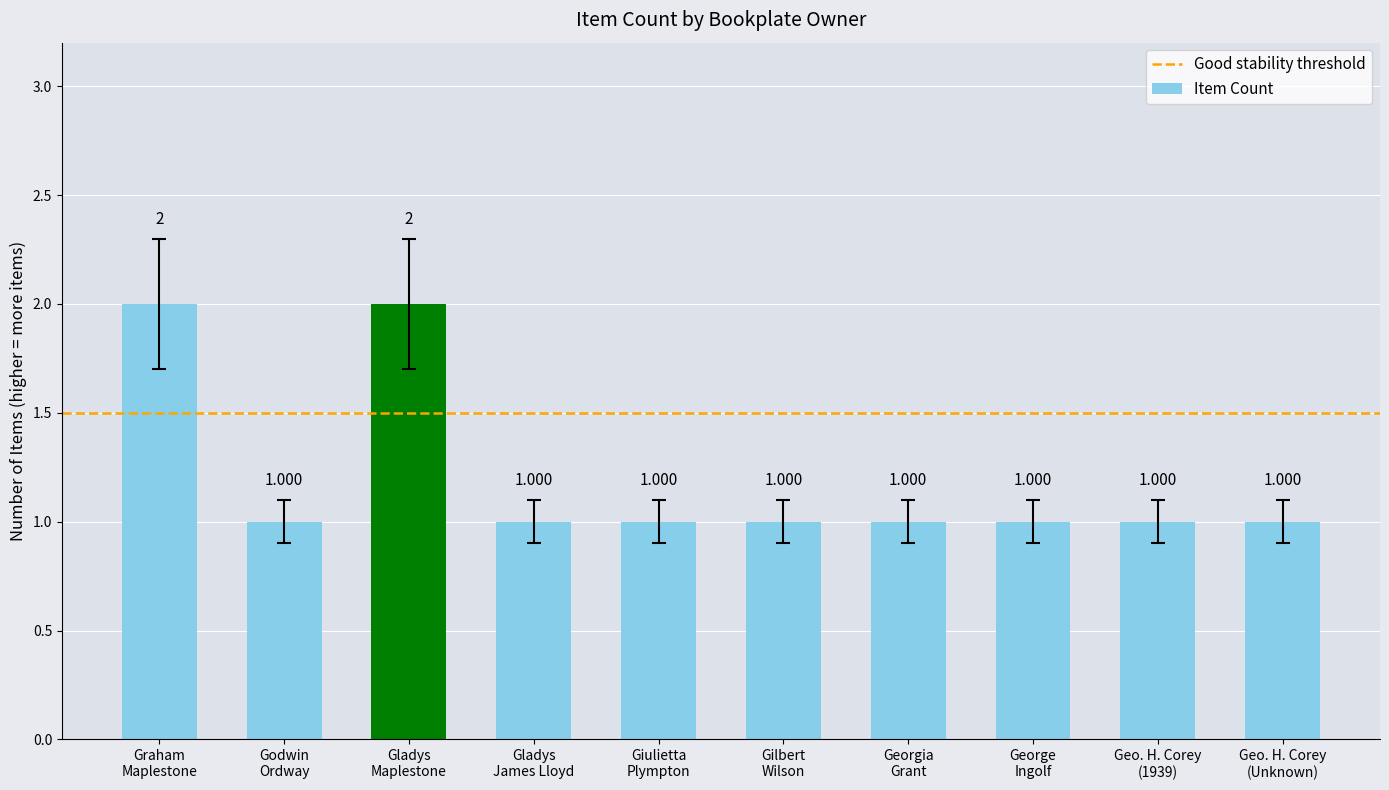

Are the bars horizontal?

No